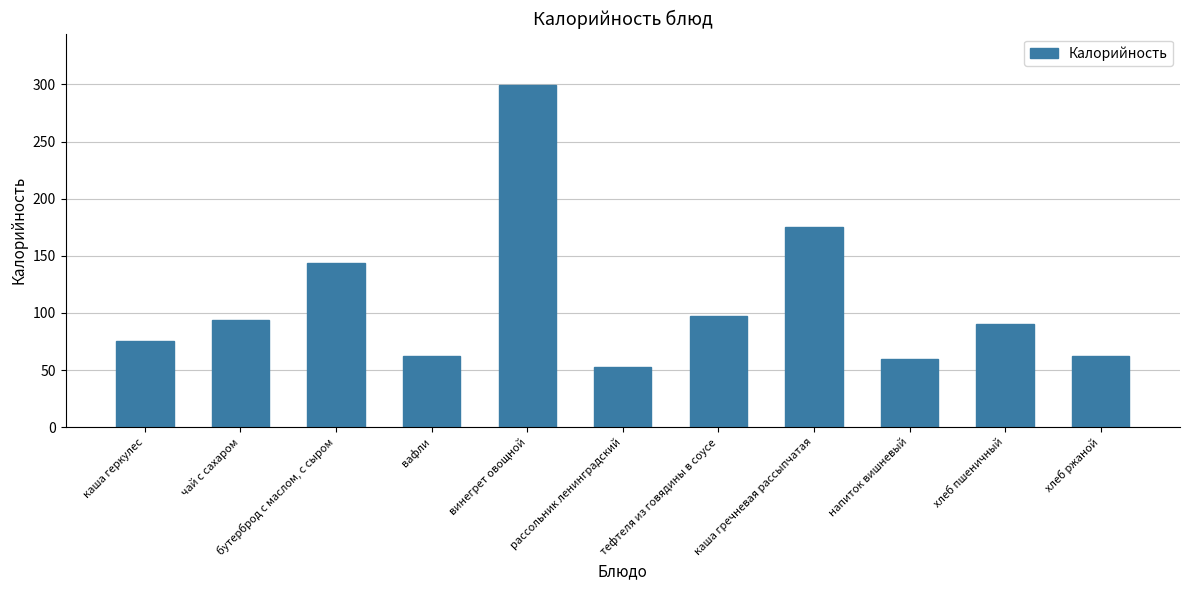

What is the difference between the values at чай с сахаром and тефтеля из говядины в соусе?

3.0